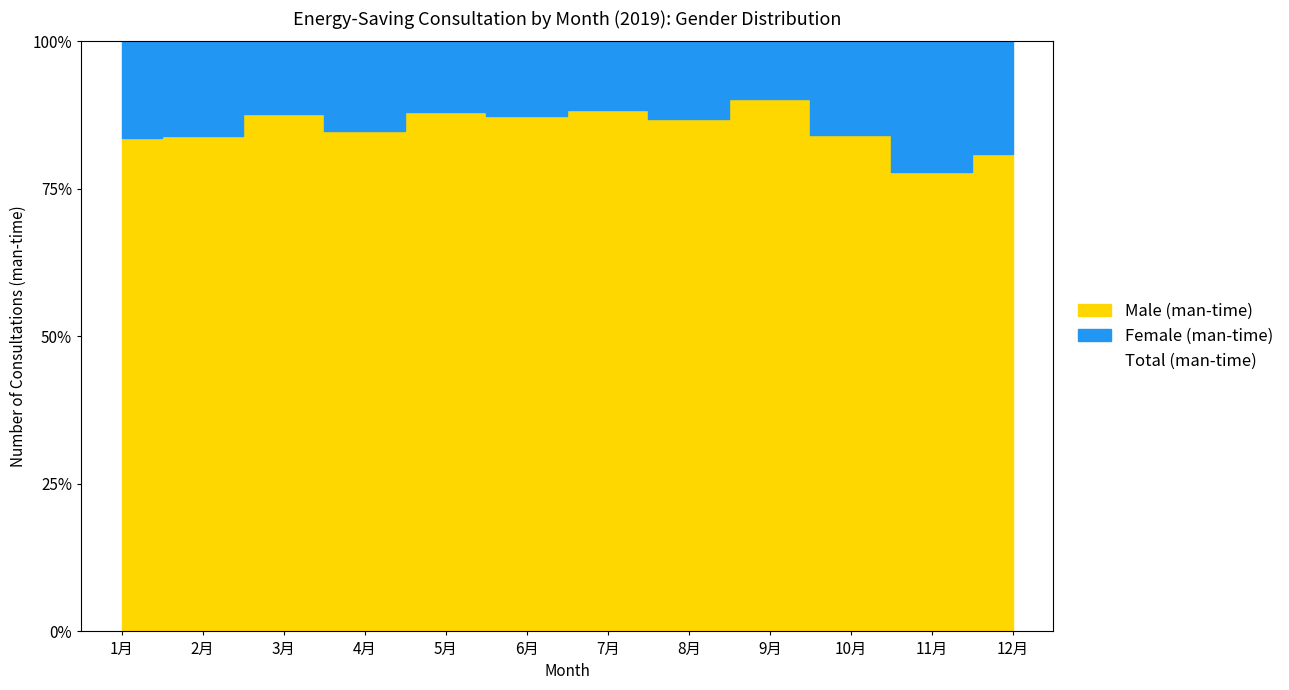

The Total (man-time) series shows 26.3 at 5月. True or false?

True